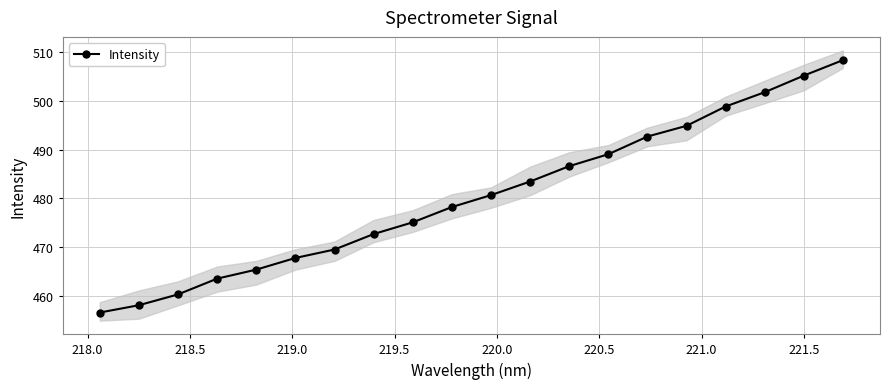

What is the value of the Intensity point at the 3rd from the left?

460.3